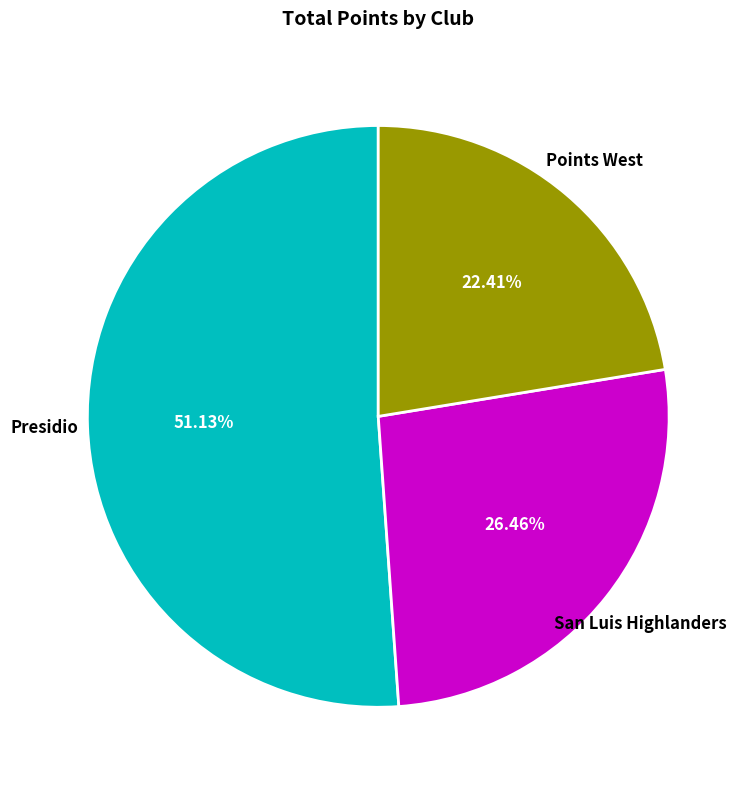

Is there a majority slice in this chart?

Yes